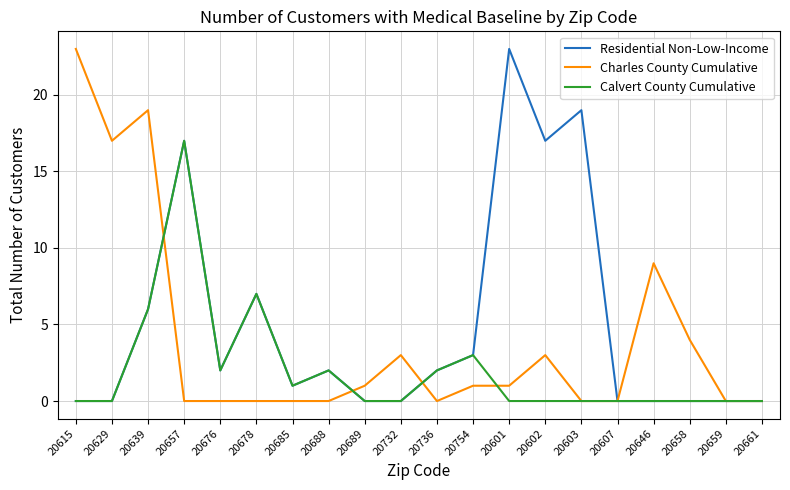

What is the sum of all Charles County Cumulative values?

81